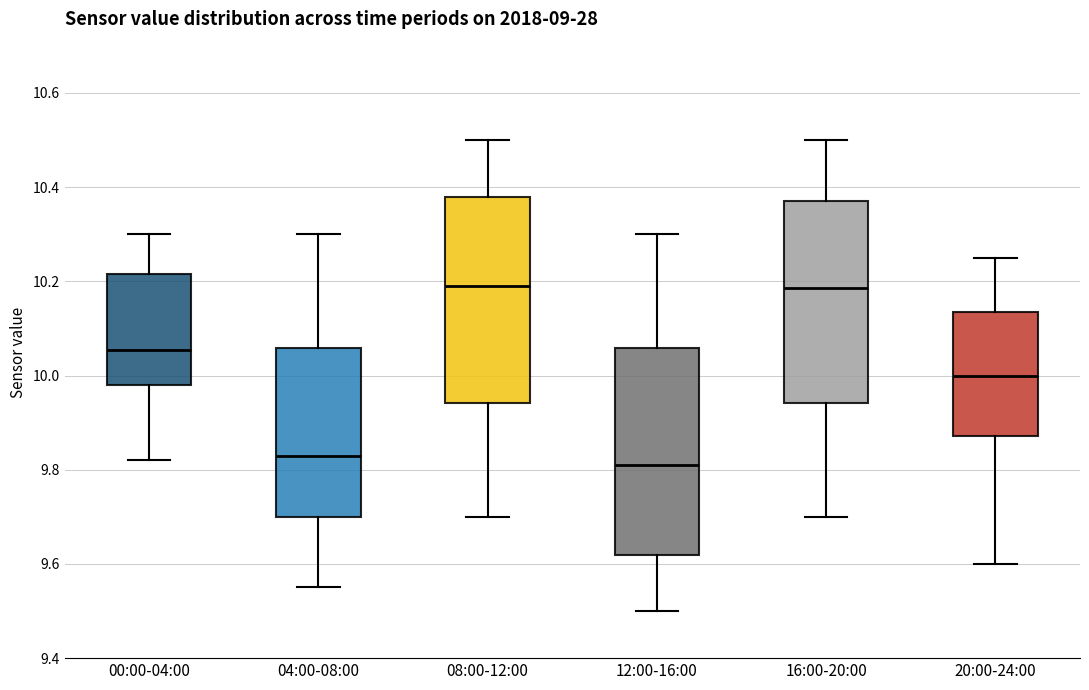

Where does the upper whisker of the box for 20:00-24:00 end on the y-axis? The values are not printed on the chart, so give them approximately, as read against the axis.

10.26